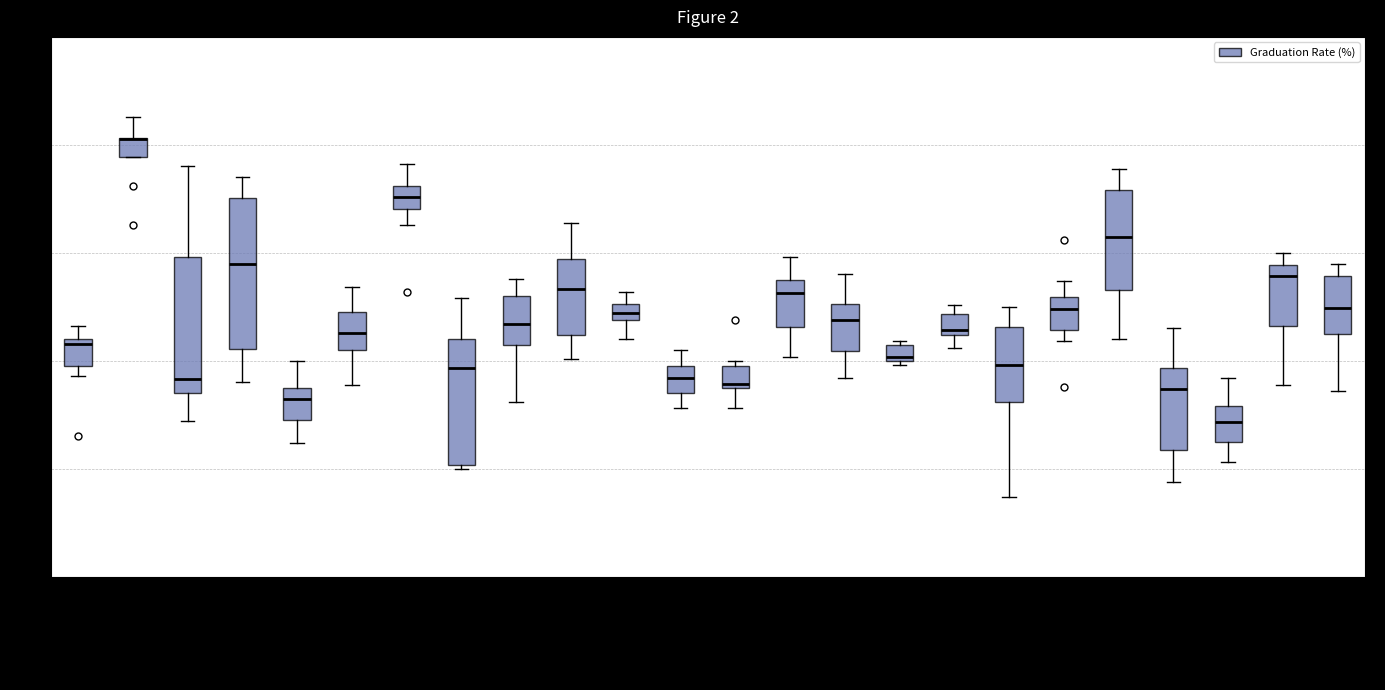

Comparing the boxes themselves (not the whiskers), which one is the tallest?

Canadore